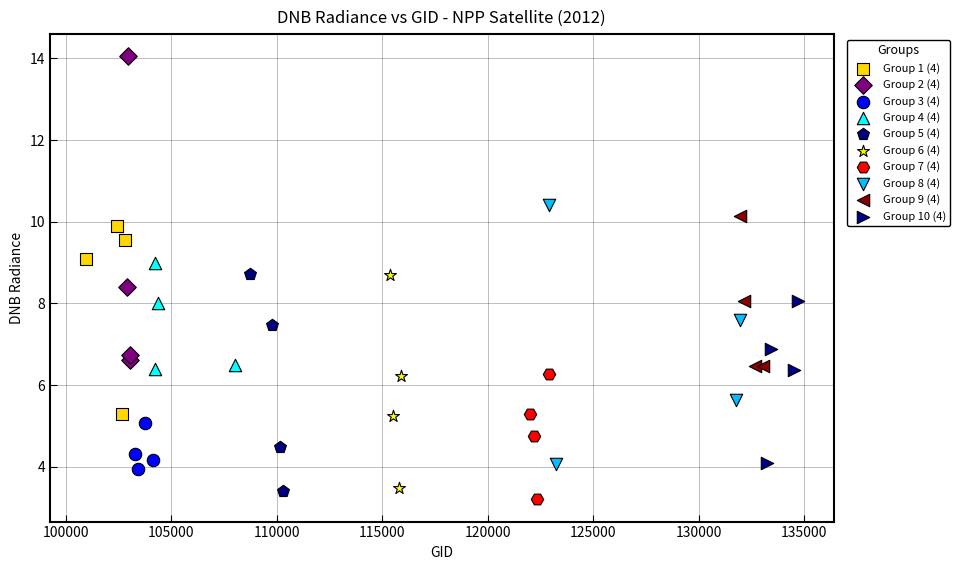

Which series reaches the maximum Y coordinate?

Group 2 (4)